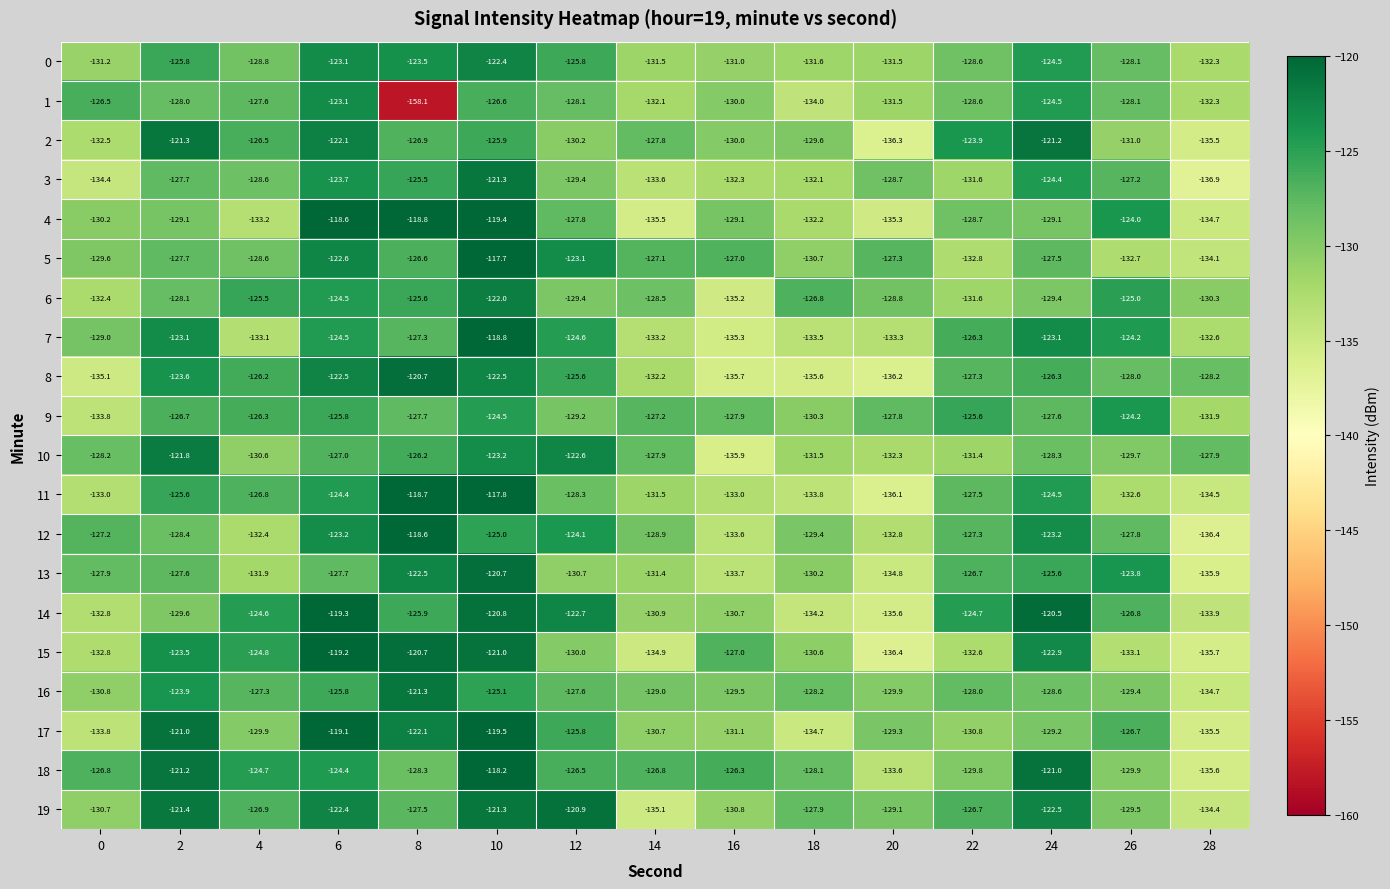

True or false: 17 has a value of -125.8 at 12.

True